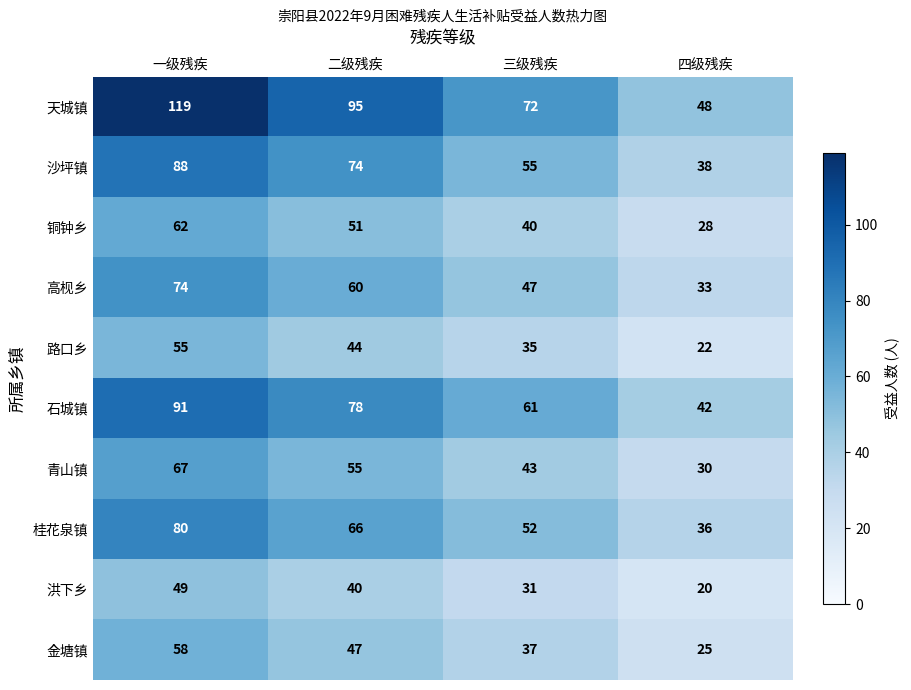

At how many categories does at least one series exceed 34?

4